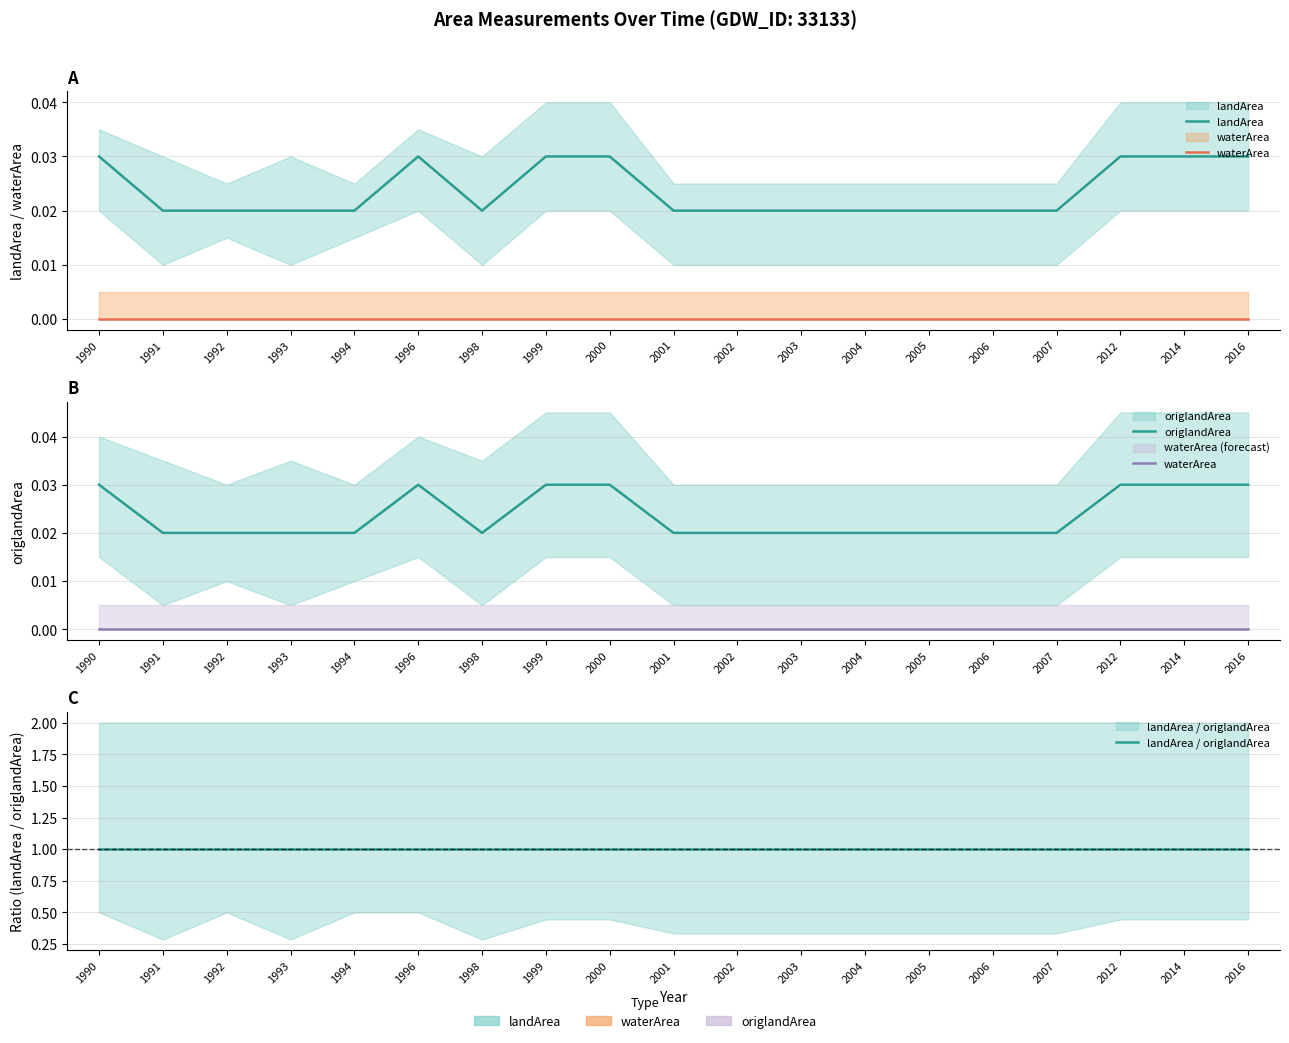

Does the chart have visible grid lines?

Yes